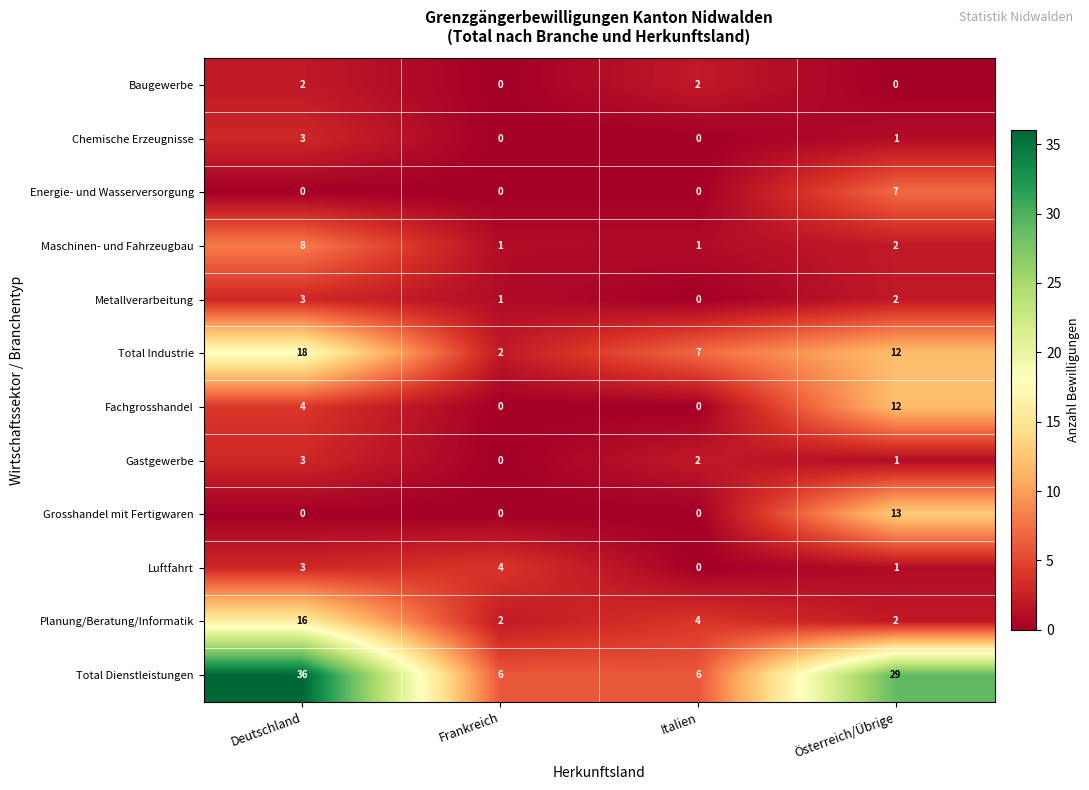

Between Deutschland and Italien, which series saw the biggest shift?

Total Dienstleistungen